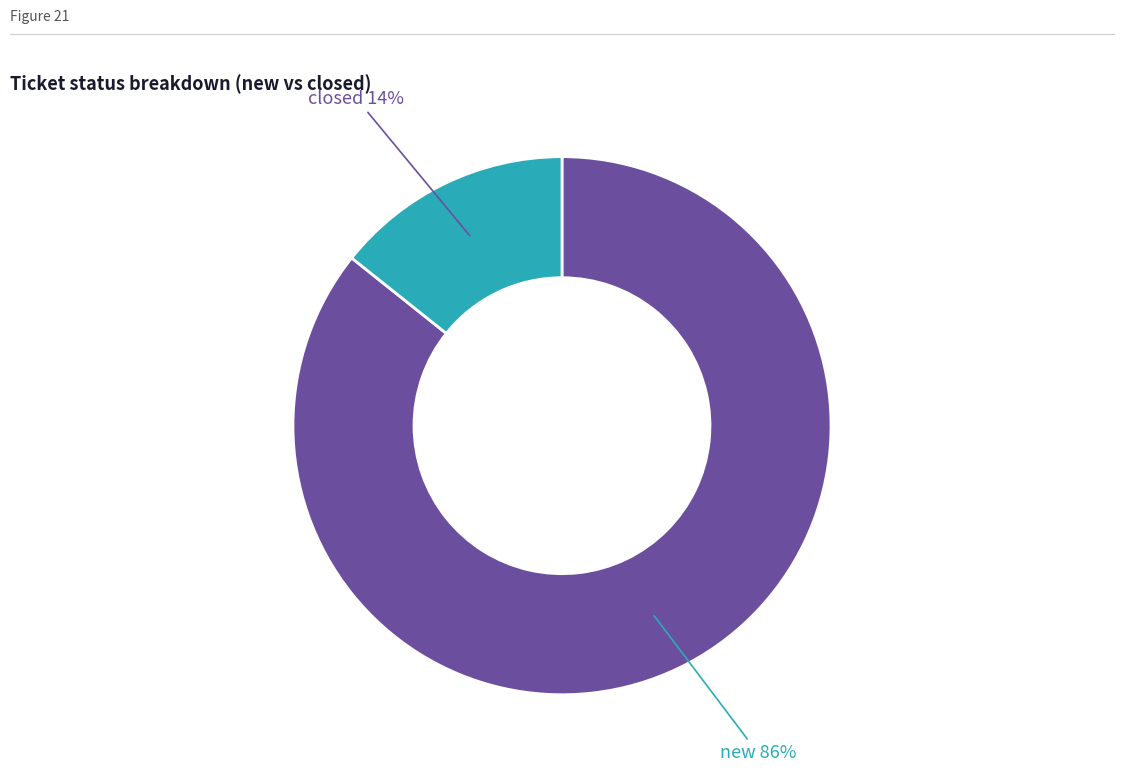

Is there any slice that represents more than half of the pie?

Yes